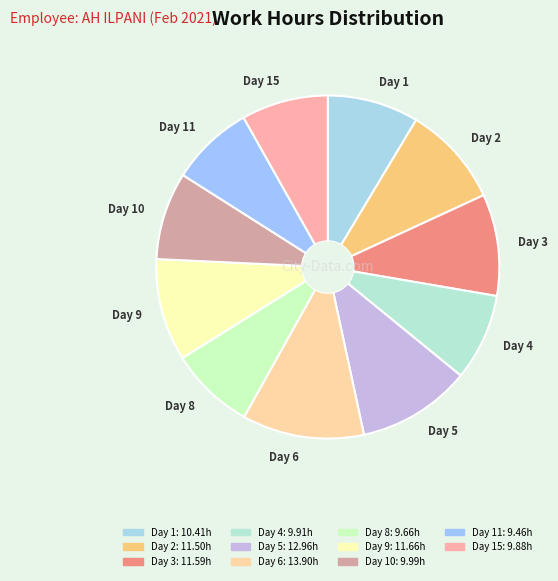

Which slice is the largest?

Day 6